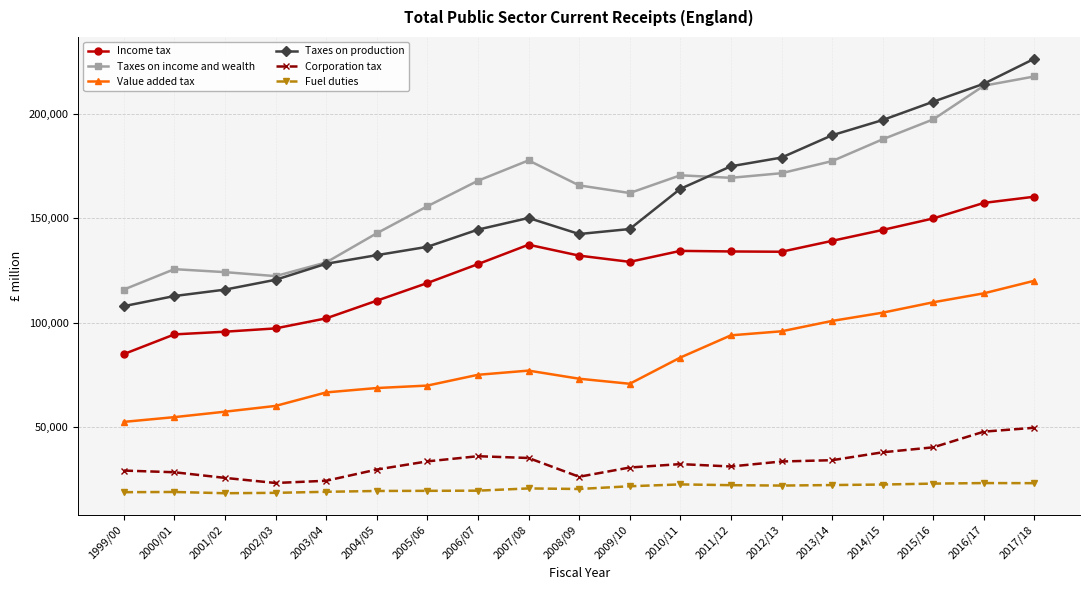

What is the label of the 13th point from the left?

2011/12